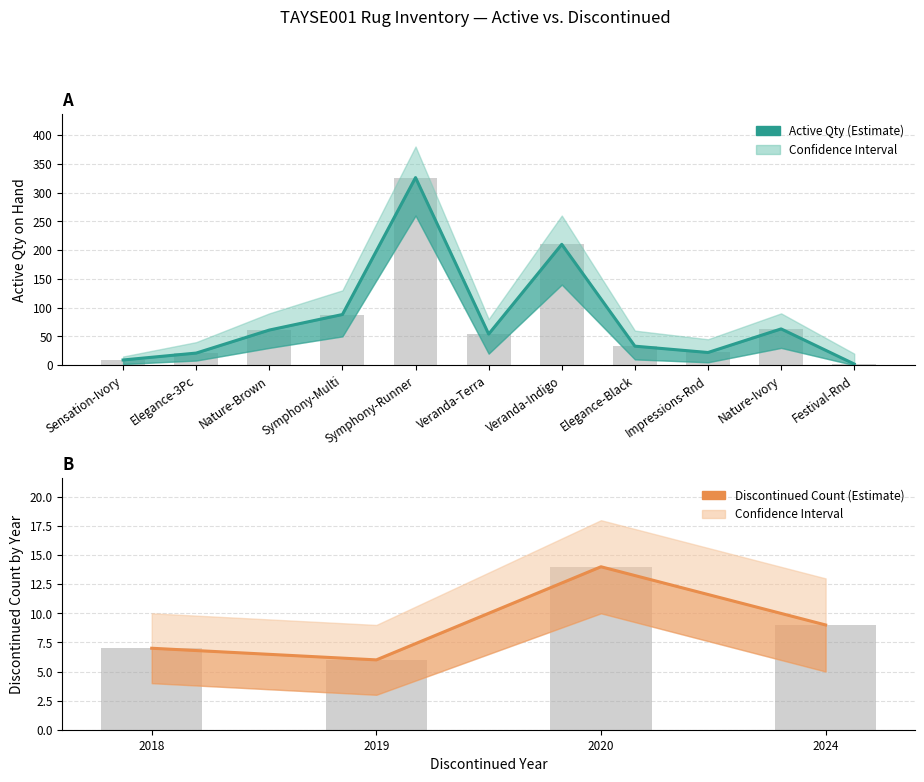

What is the smallest value displayed?

2